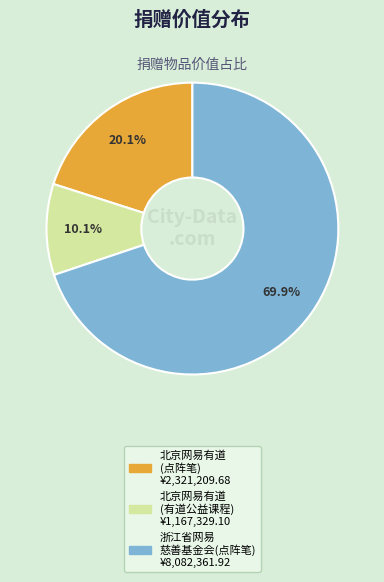

Is there any slice that represents more than half of the pie?

Yes